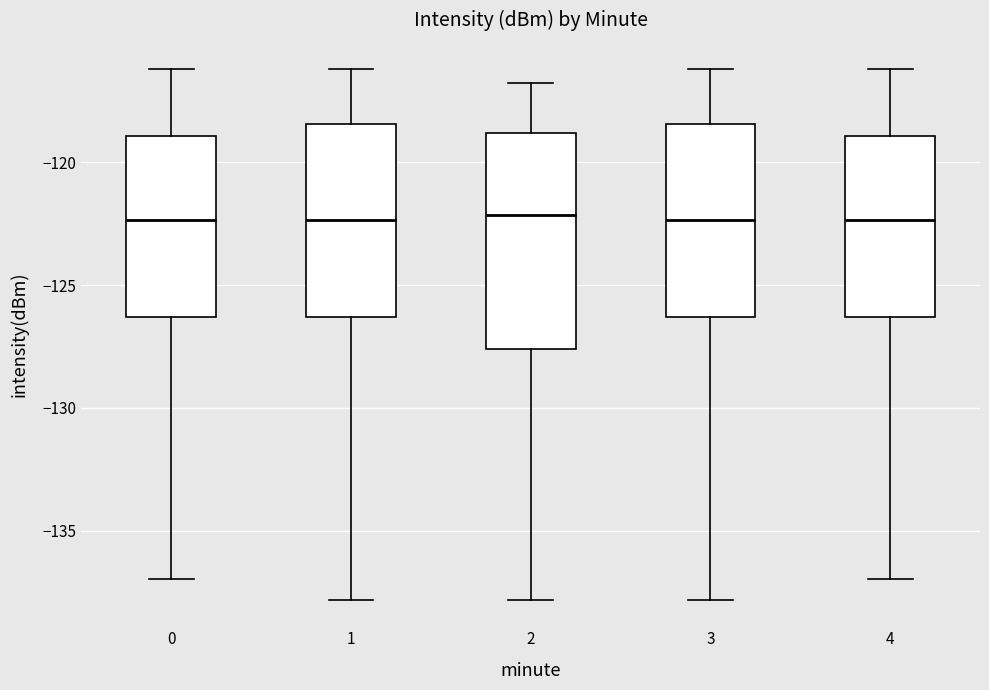

Reading left to right, read every box against the y-axis: the position of its median line, the range the box covers, and the ends of its whiskers. The values are not printed on the chart, so give them approximately, as read against the axis.

0: median -122.5, box -126.5 to -119.0, whiskers -137.0 to -116.0
1: median -122.5, box -126.5 to -118.5, whiskers -138.0 to -116.0
2: median -122.0, box -127.5 to -119.0, whiskers -138.0 to -117.0
3: median -122.5, box -126.5 to -118.5, whiskers -138.0 to -116.0
4: median -122.5, box -126.5 to -119.0, whiskers -137.0 to -116.0